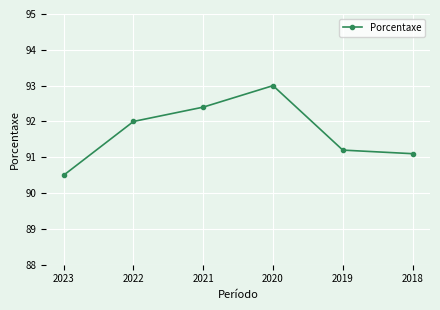

At which category does the data reach its first local peak?

2020